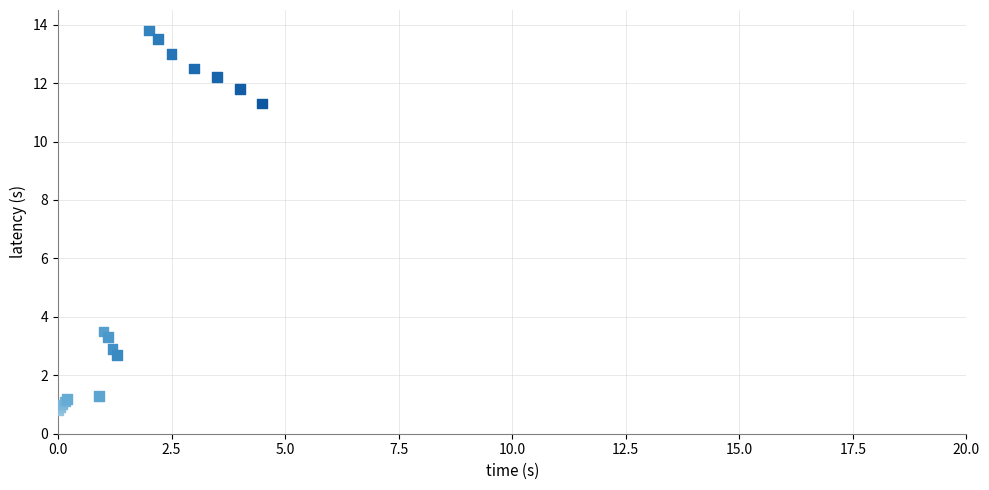

What Y value in the scatter plot is closest to 7?

3.5